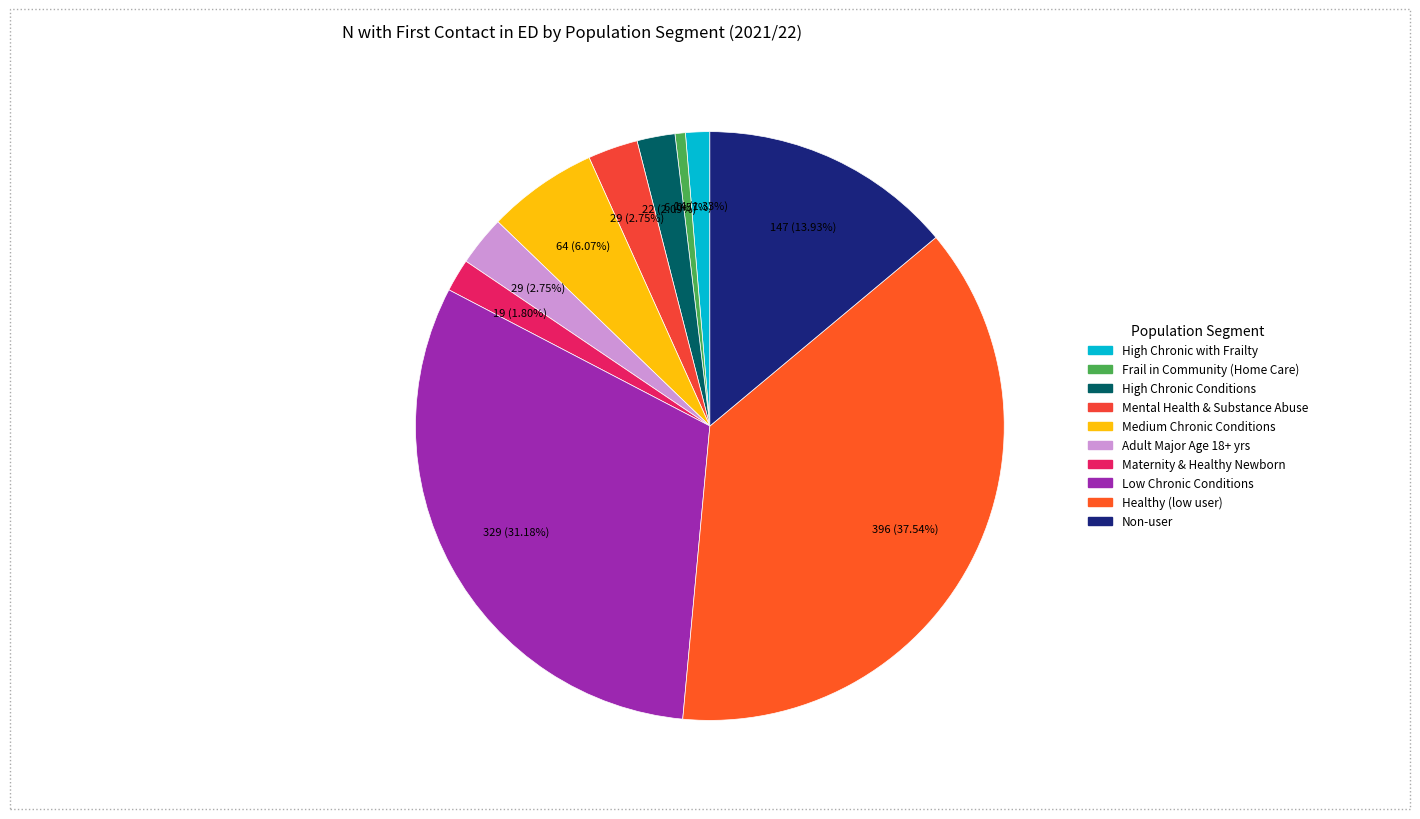

Rank the categories by value from lowest to highest.

Frail in Community (Home Care), High Chronic with Frailty, Maternity & Healthy Newborn, High Chronic Conditions, Mental Health & Substance Abuse, Adult Major Age 18+ yrs, Medium Chronic Conditions, Non-user, Low Chronic Conditions, Healthy (low user)